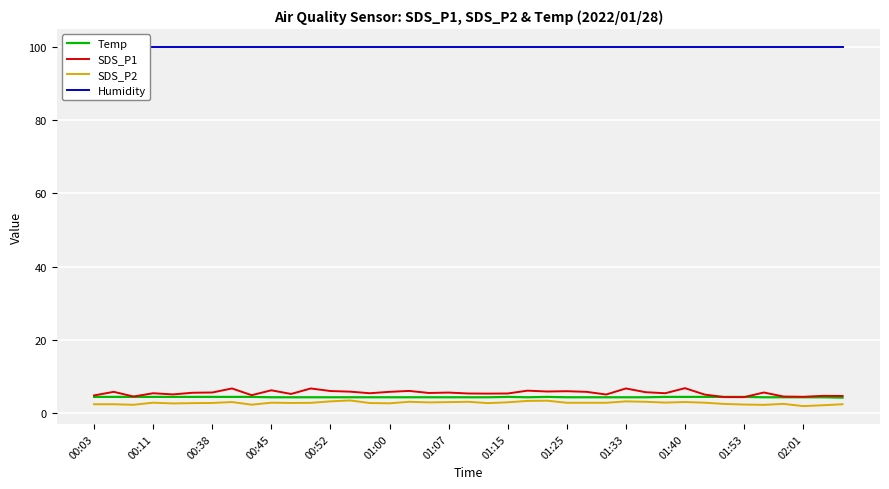

True or false: SDS_P1 has a value of 1.3 at 00:03.

False